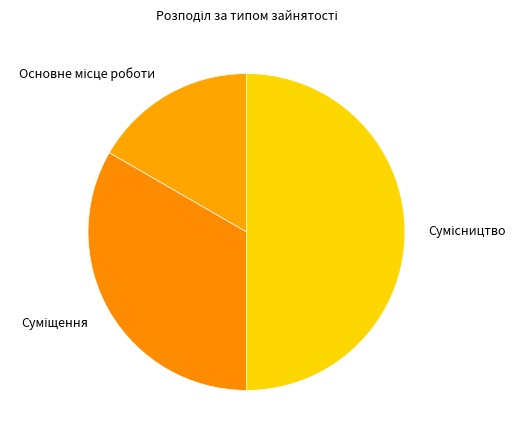

Which has a higher value, Сумісництво or Суміщення?

Сумісництво